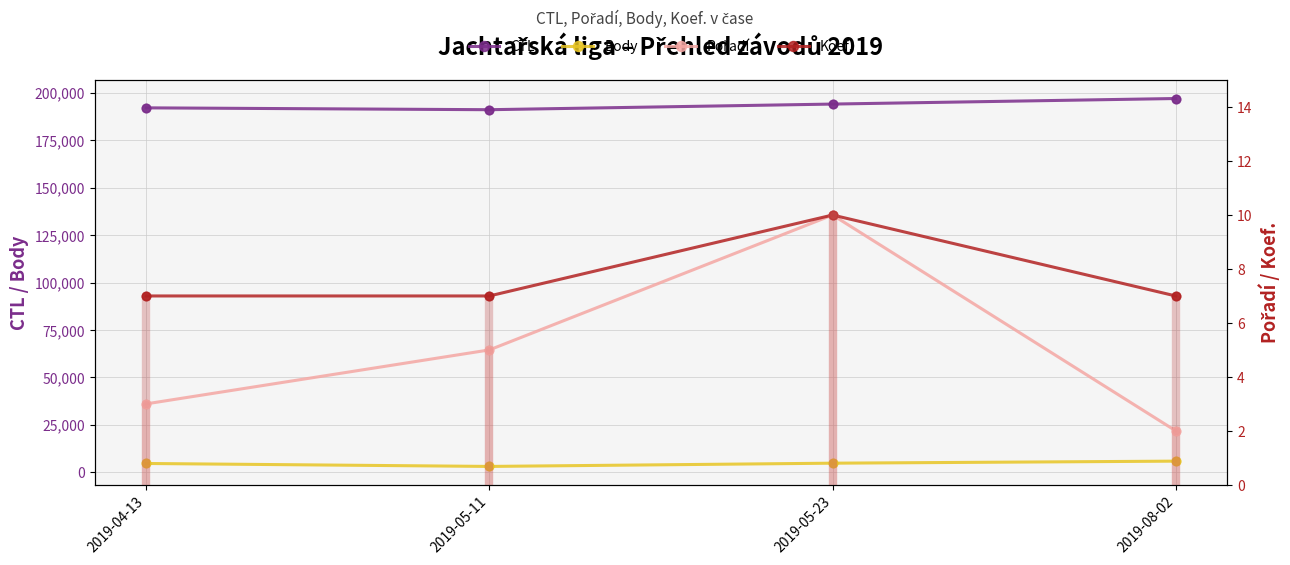

Which series contains the highest Y value?

CTL